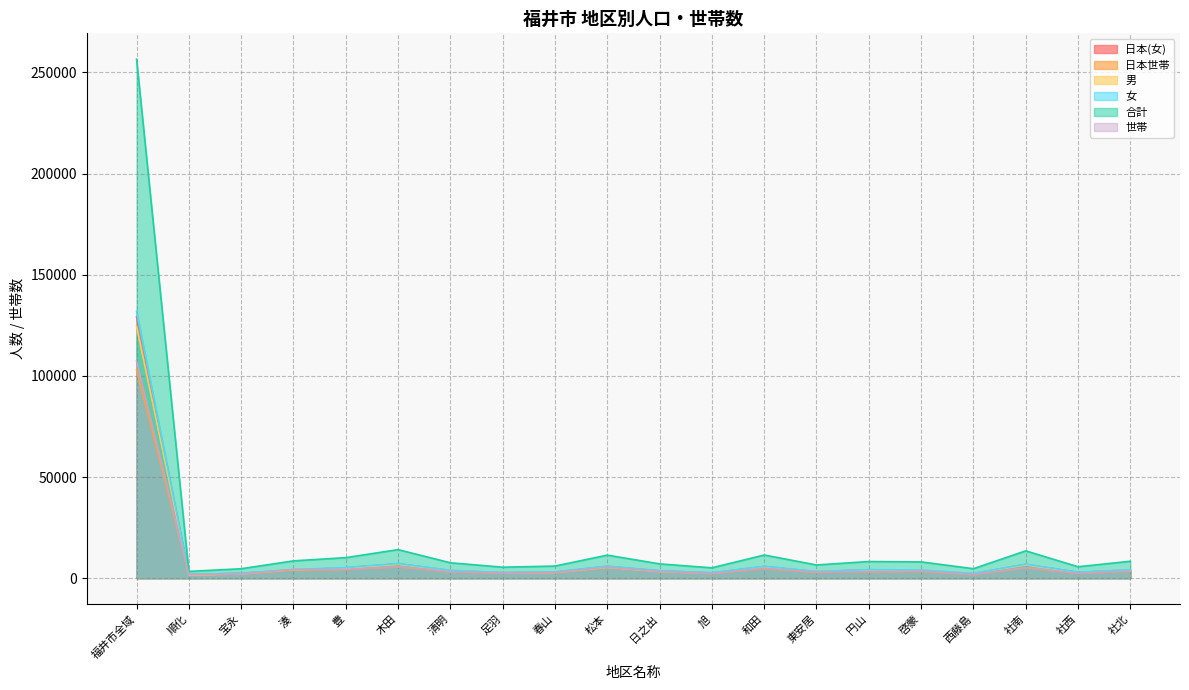

Where is 合計 nearest to the value 129927?

木田